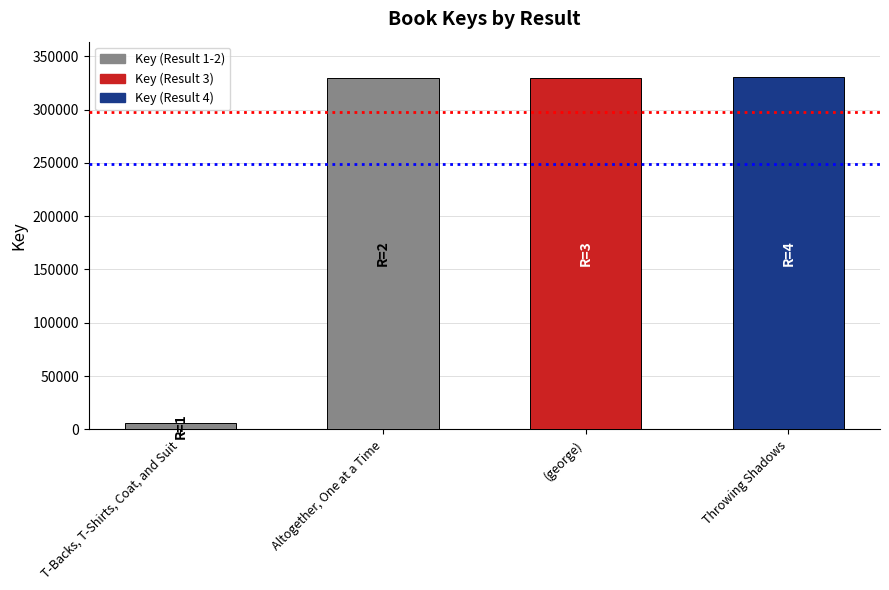

Is it true that the value at (george) is 329903?

True